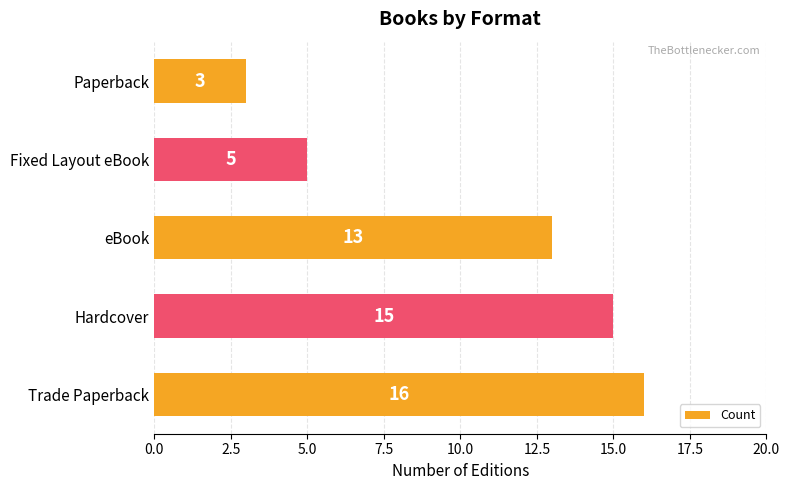

Which has a higher value, eBook or Fixed Layout eBook?

eBook